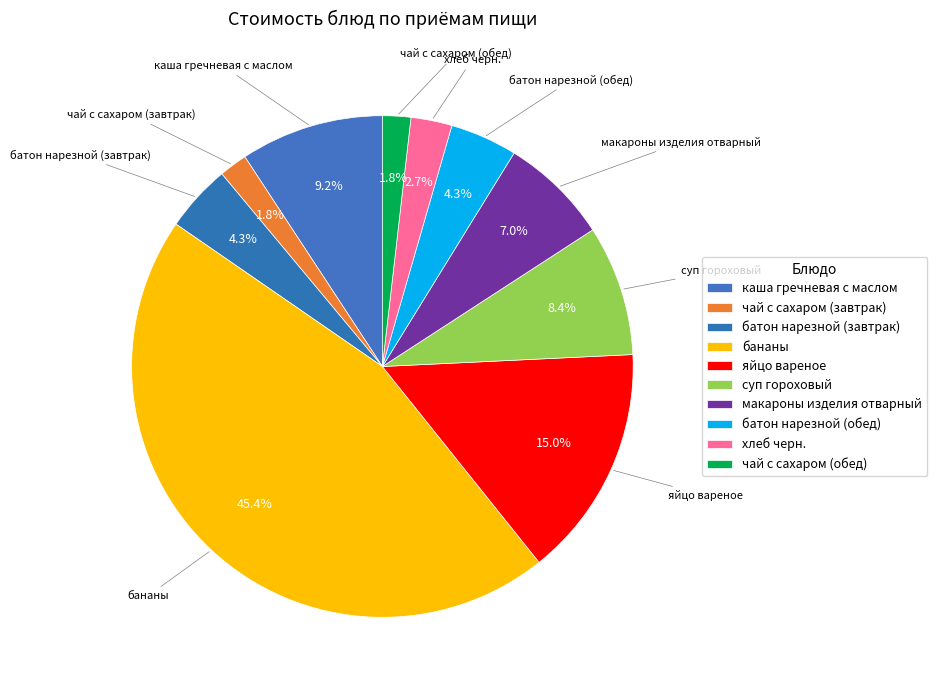

Is батон нарезной (завтрак) the majority of the pie?

No